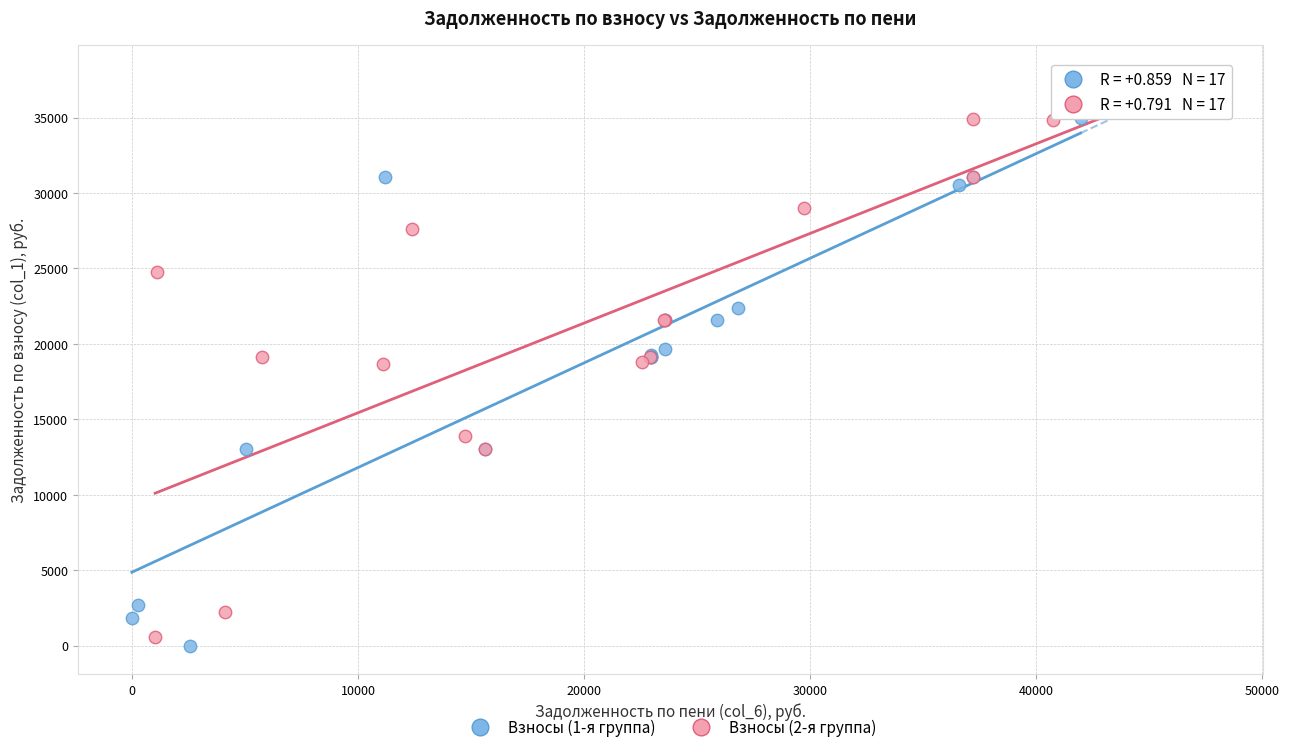

Which series contains the highest Y value?

Взносы (2-я группа)